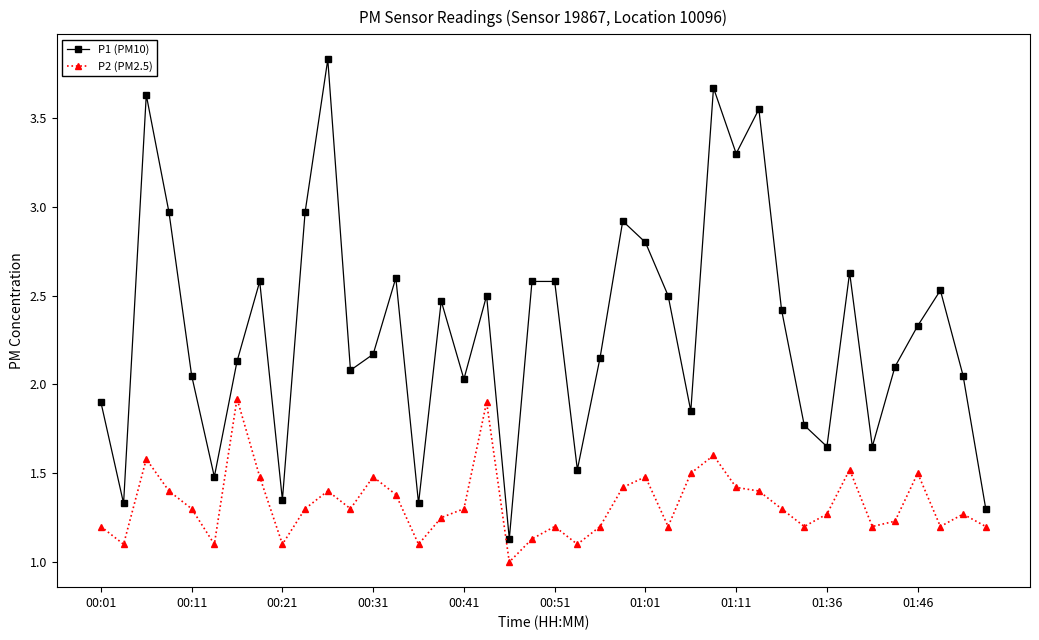

What is the greatest value displayed?

3.8